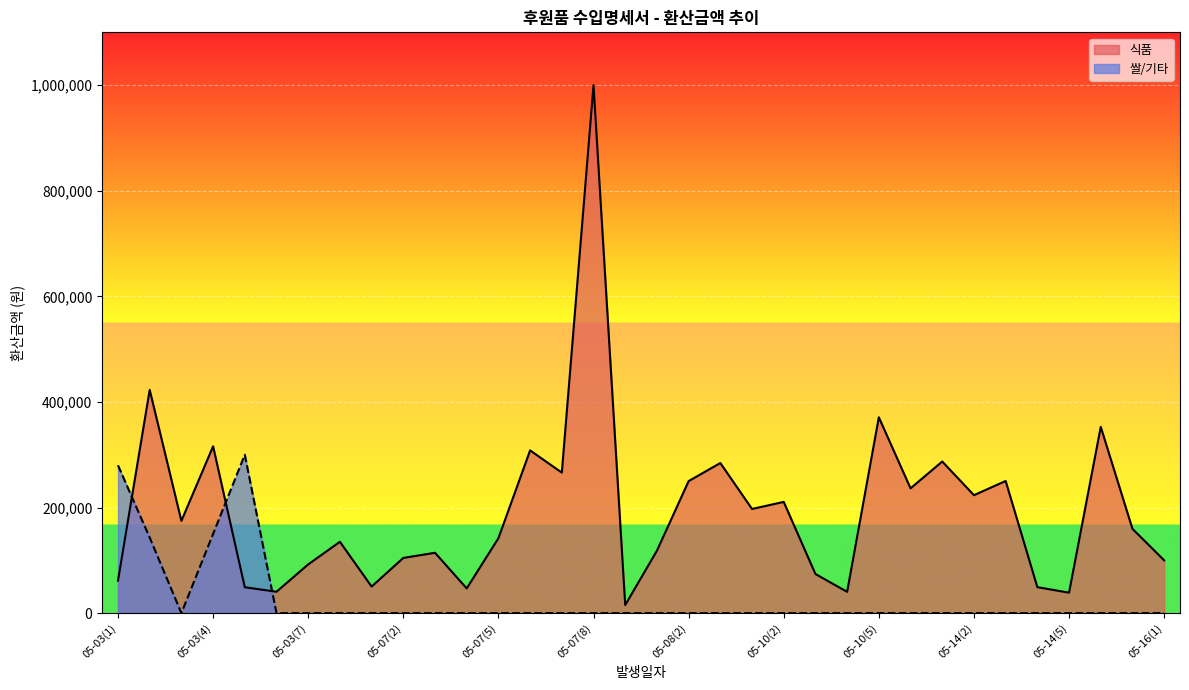

What is the difference between the maximum and second lowest values in the 쌀/기타 series?

300000